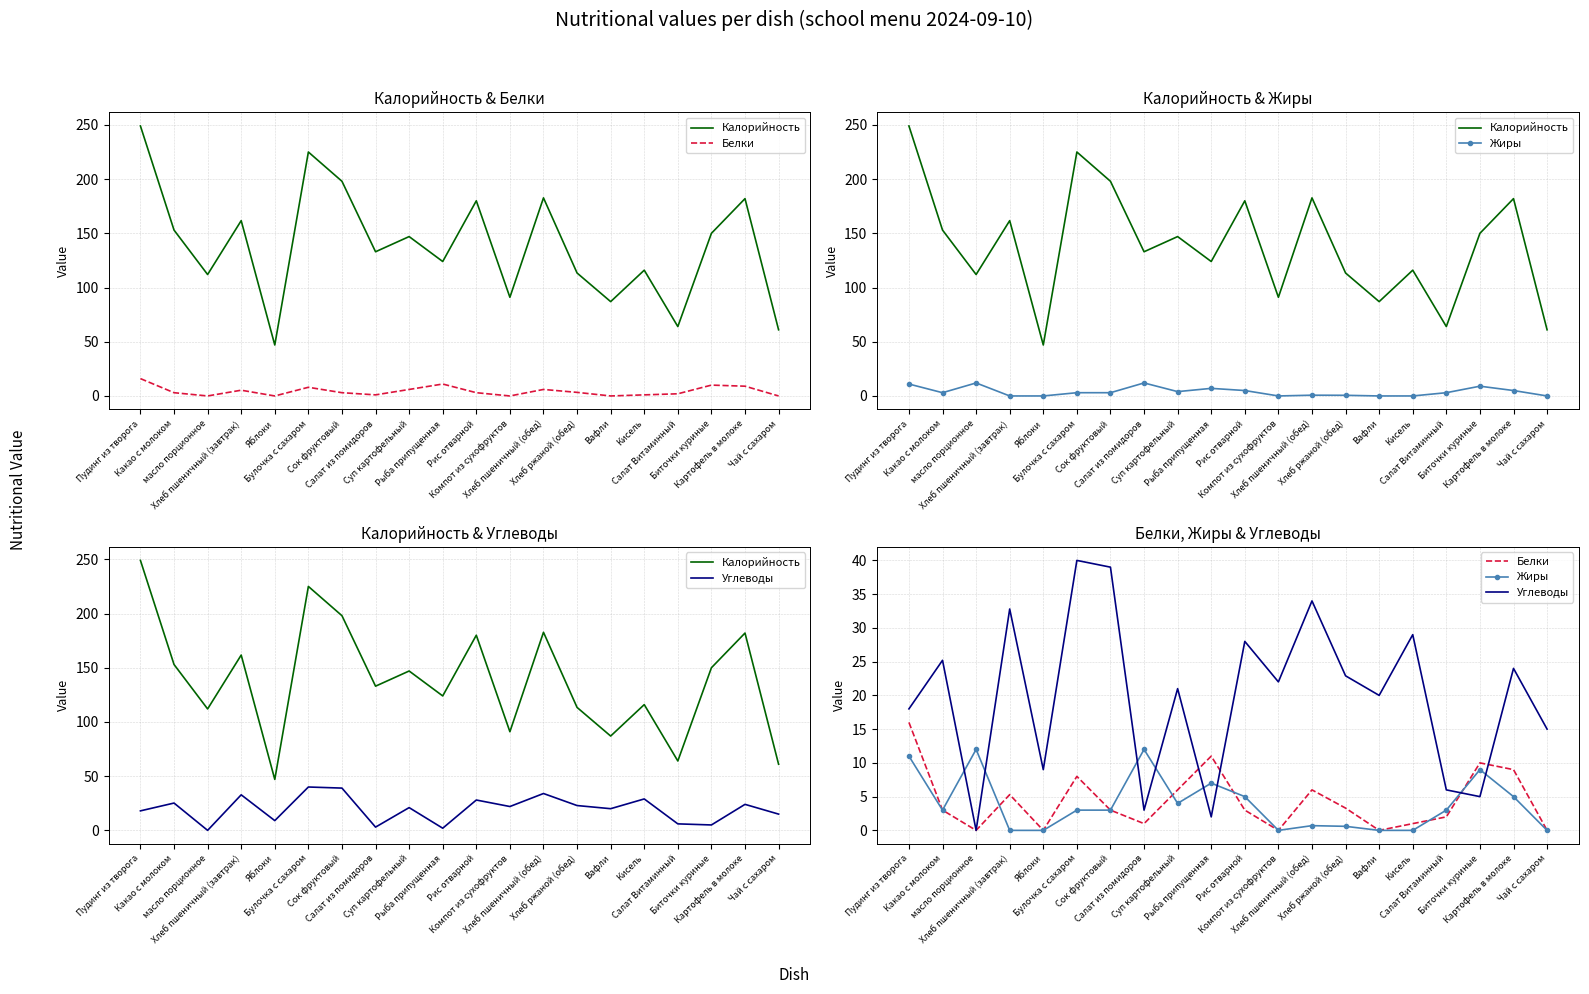

Which category has the lowest value in the Углеводы series?

масло порционное